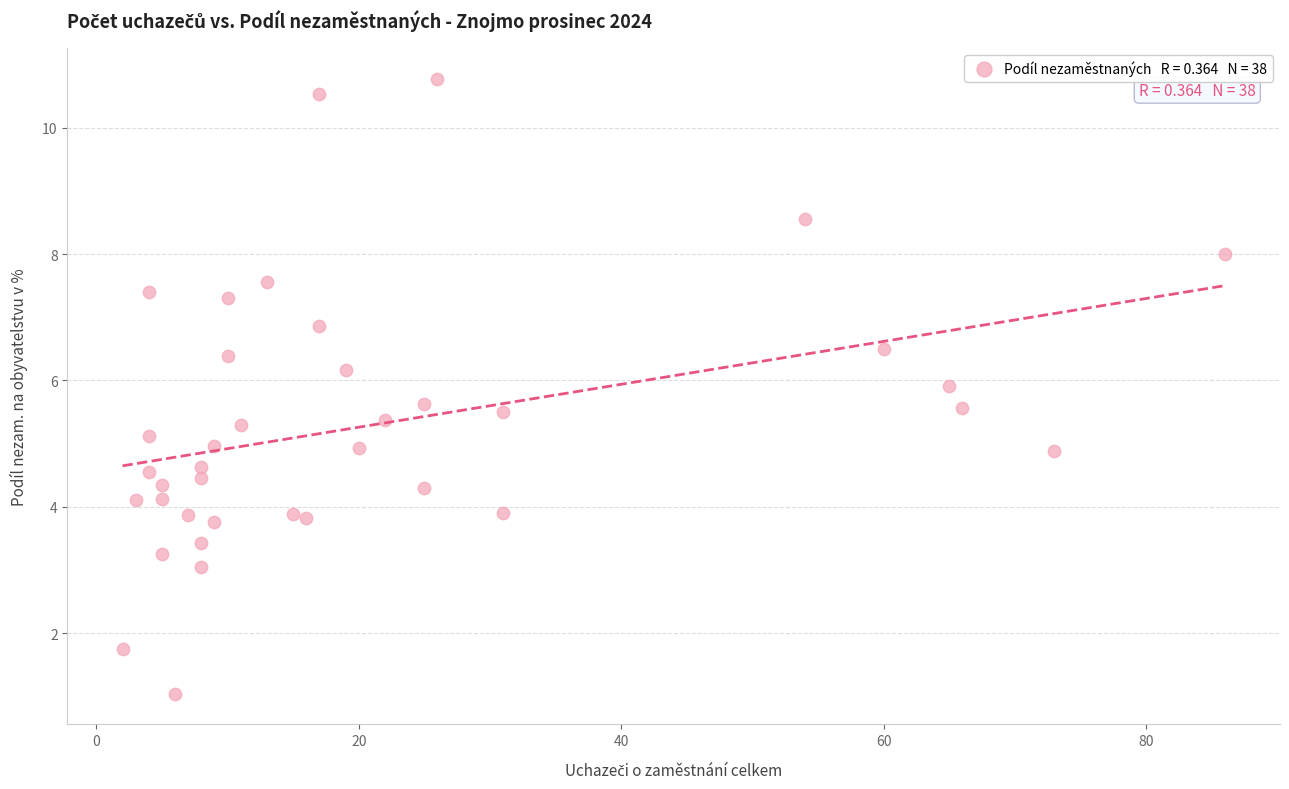

What is the range of X values (max minus min)?

84.0